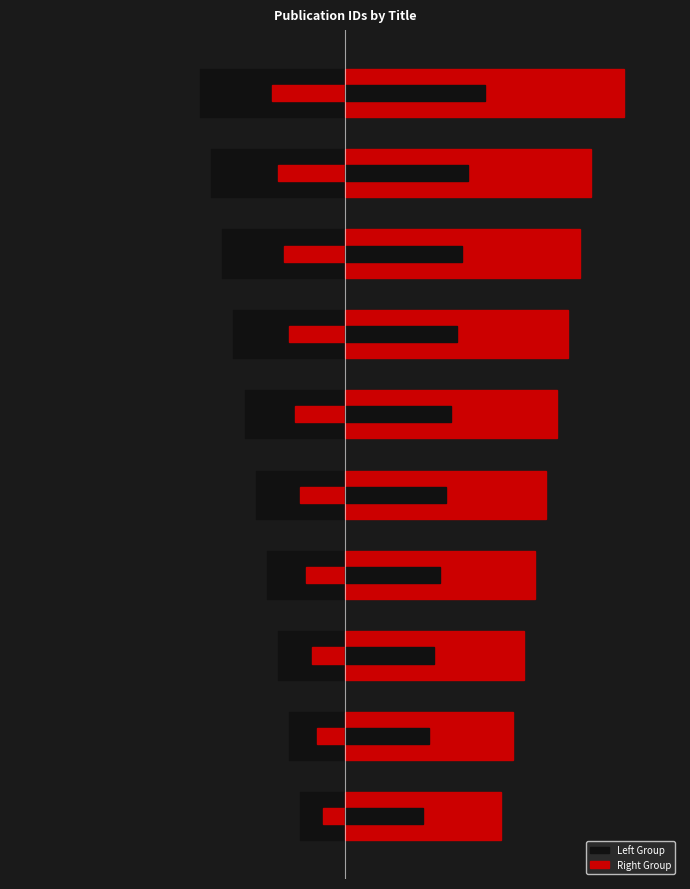

Rank the series by their average value, from highest to lowest.

Right Group, Left Group